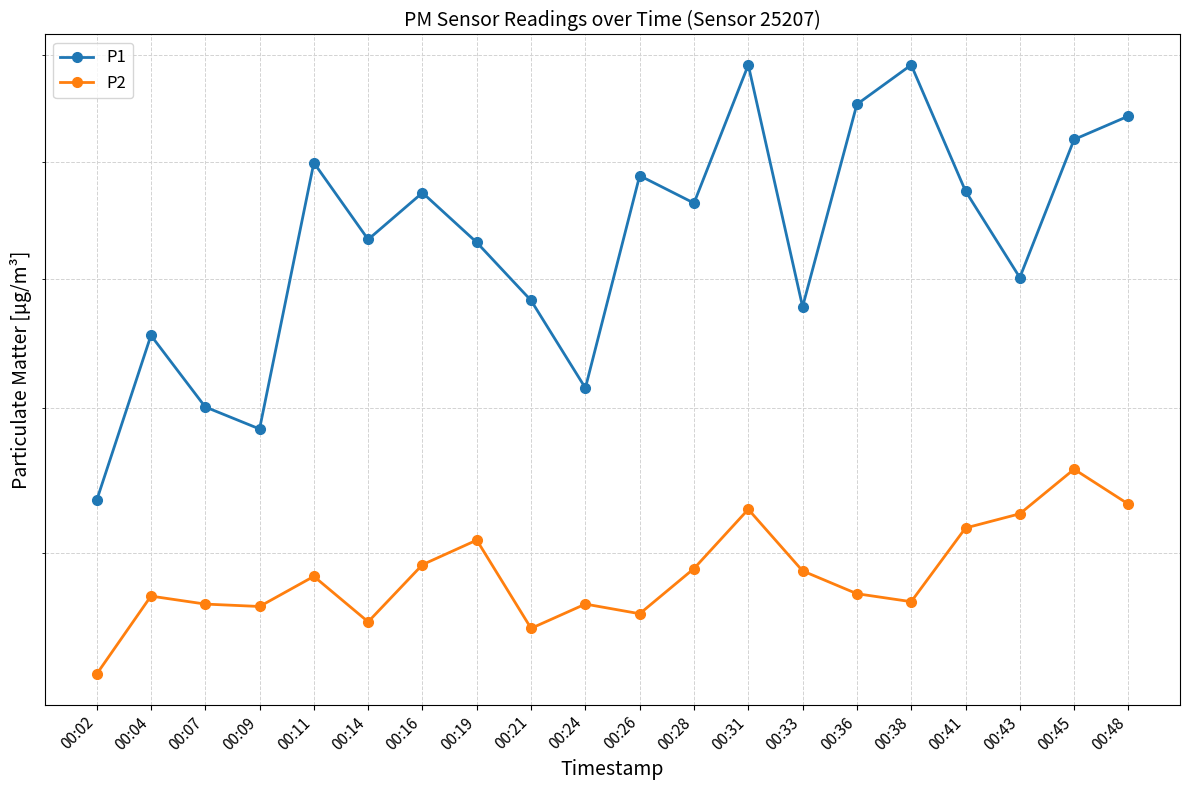

What is the sum of all P1 values?

414.1